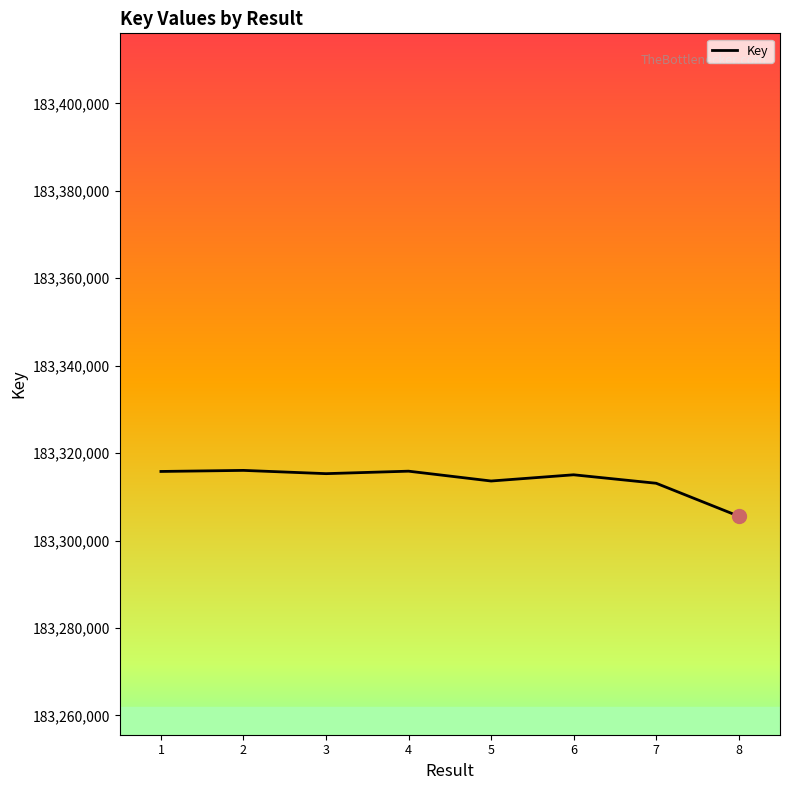

Between 3 and 5, which is larger?

3